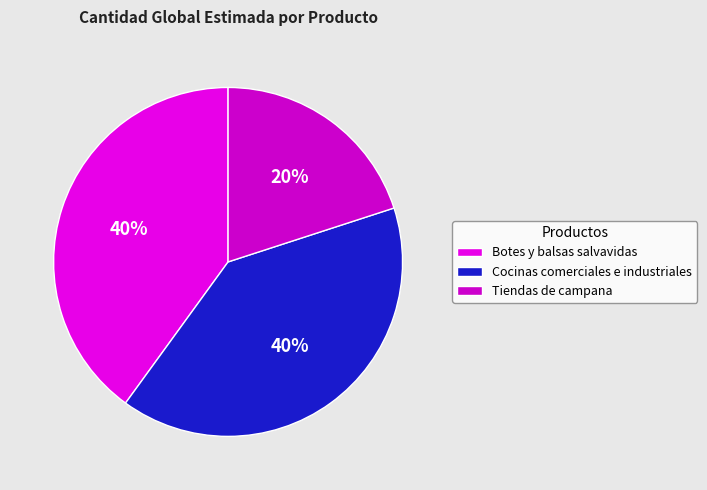

To the nearest percent, what is the combined percentage of Cocinas comerciales e industriales and Botes y balsas salvavidas?

80%